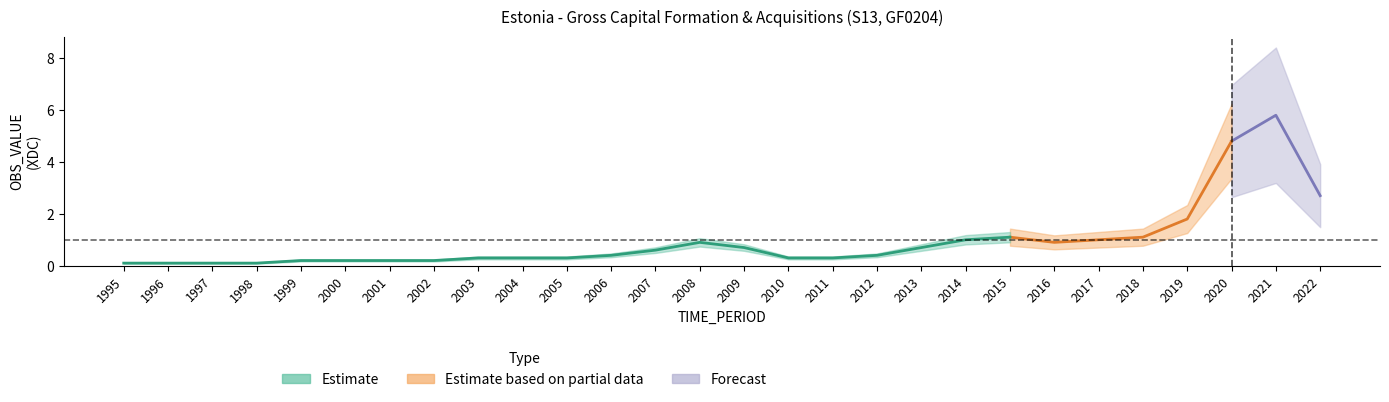

What is the smallest value displayed?

0.1